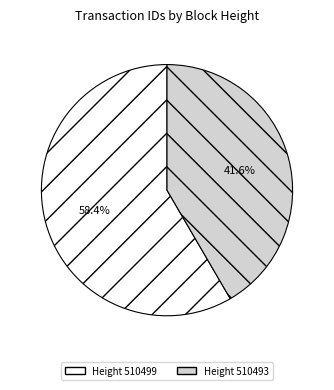

Does any single category account for the majority?

Yes